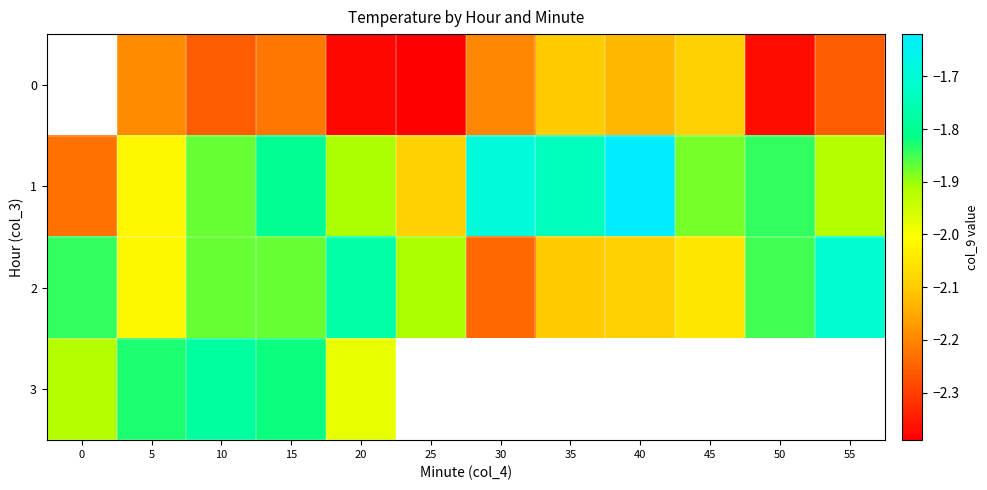

What is the difference between the highest and lowest values at 40?

0.5